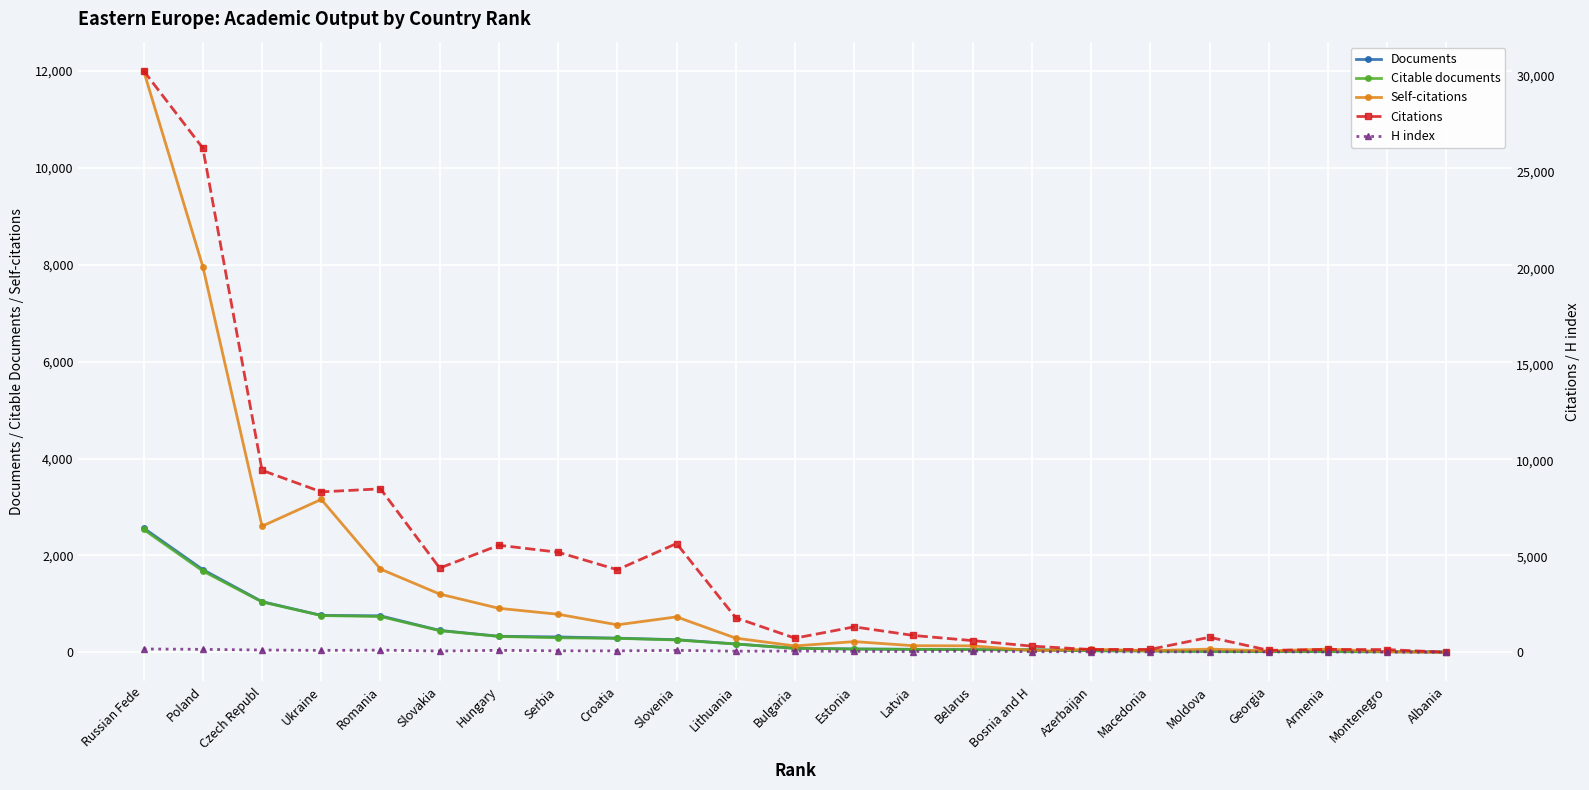

Which has a higher value, Hungary or Lithuania?

Hungary